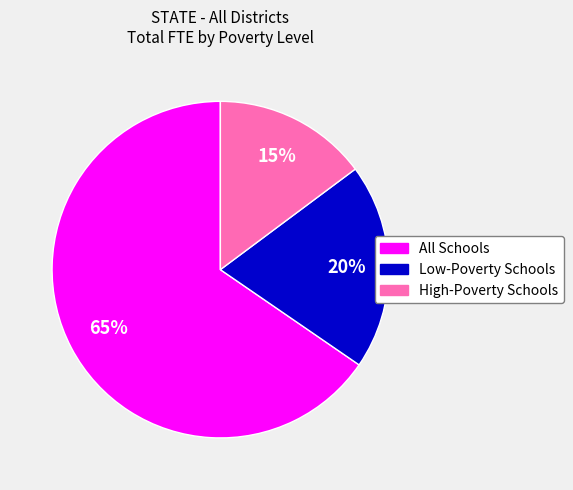

Which slice represents more than half of the pie?

All Schools